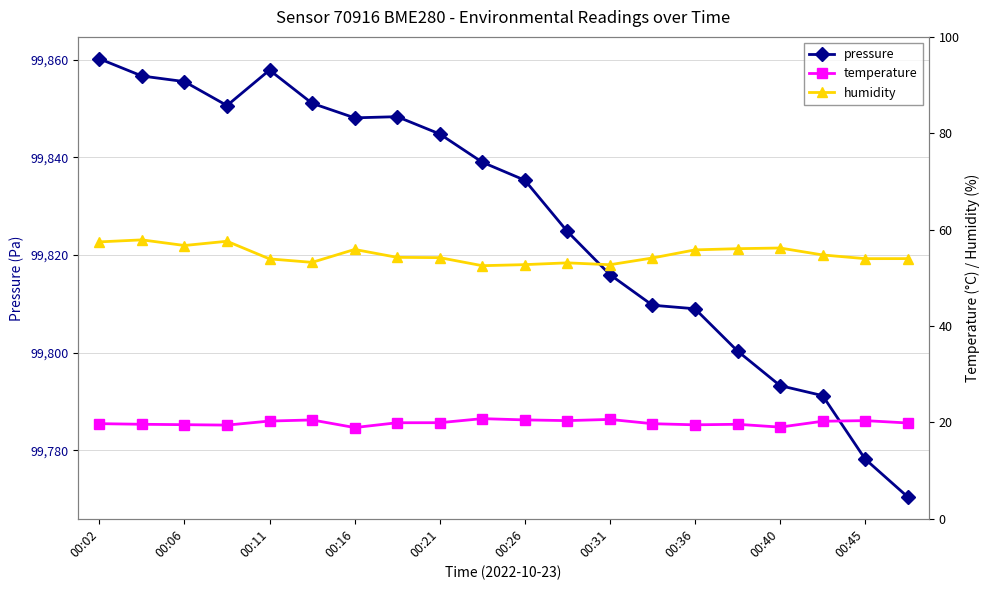

What position from the right is 19?

1